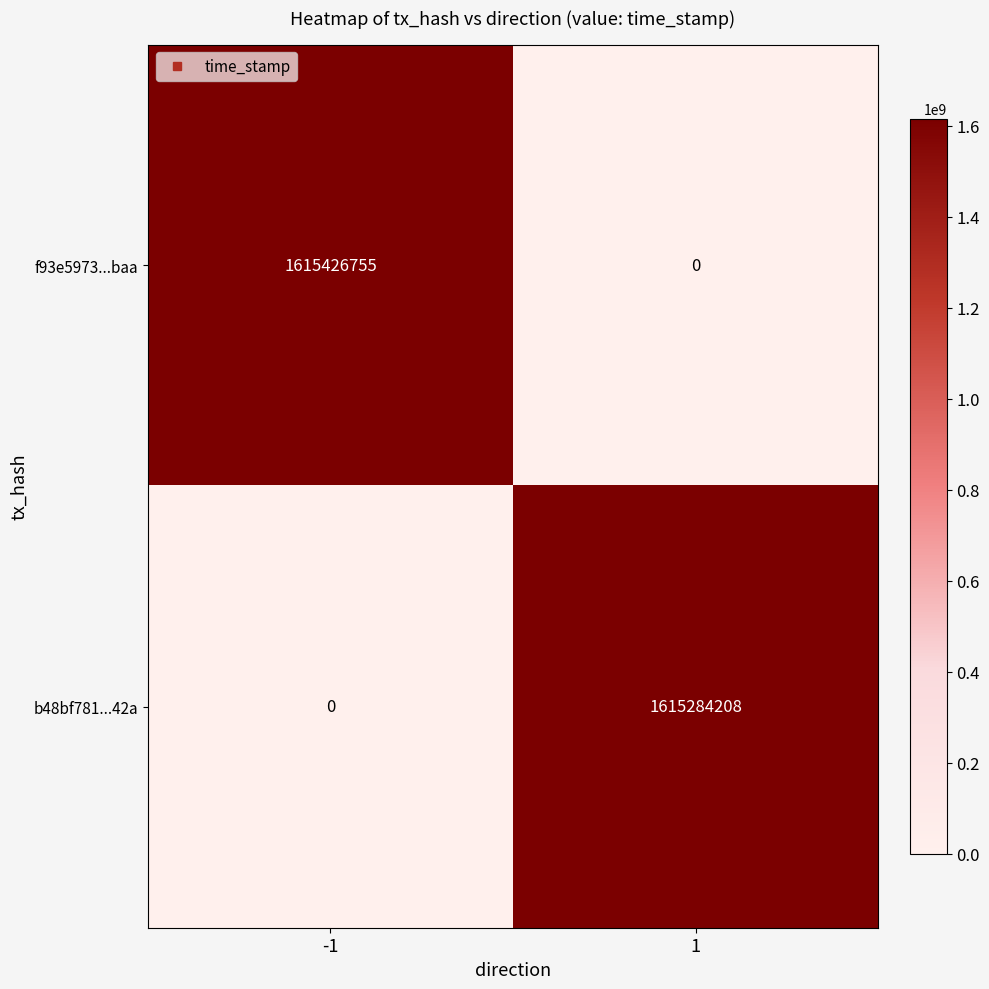

What is the greatest value displayed?

1615426755